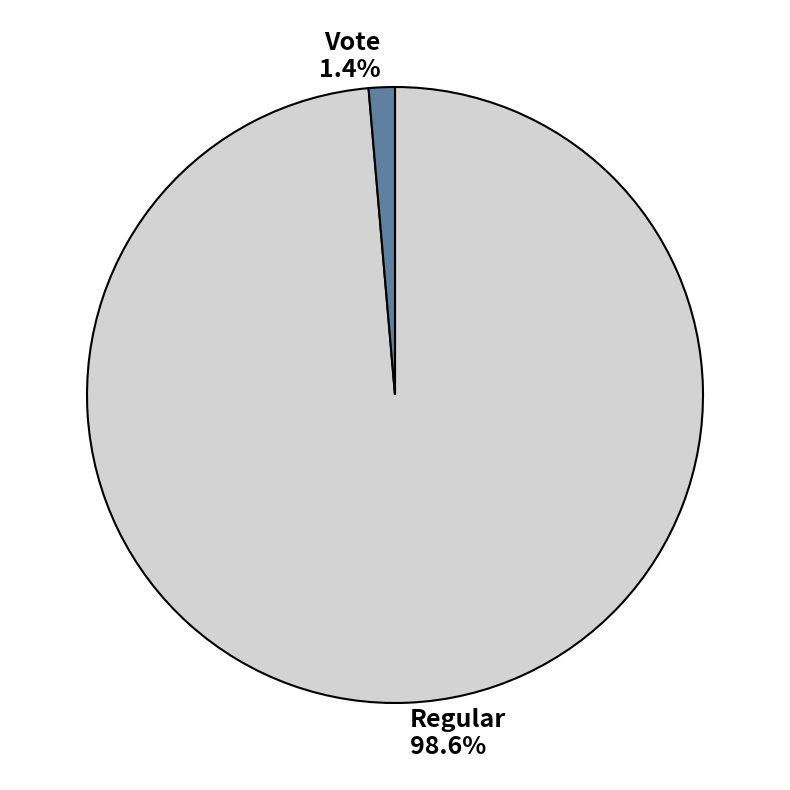

Rank the categories by value from highest to lowest.

Regular, Vote